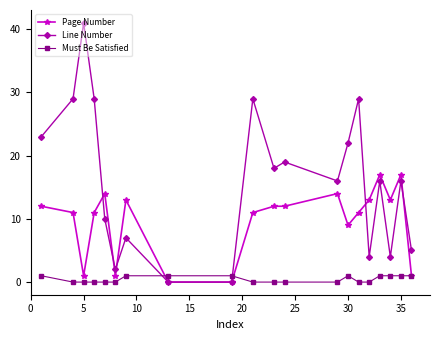

Reading left to right, what are all the values shown in this chart?

Page Number: 12	11	1	11	14	1	13	0	0	11	12	12	14	9	11	13	17	13	17	1
Line Number: 23	29	41	29	10	2	7	0	0	29	18	19	16	22	29	4	16	4	16	5
Must Be Satisfied: 1	0	0	0	0	0	1	1	1	0	0	0	0	1	0	0	1	1	1	1